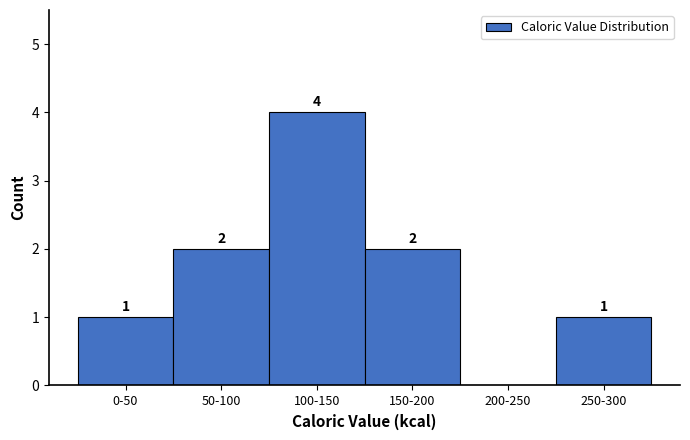

Reading left to right, list all the values displayed in this chart.

0-50=1	50-100=2	100-150=4	150-200=2	200-250=0	250-300=1